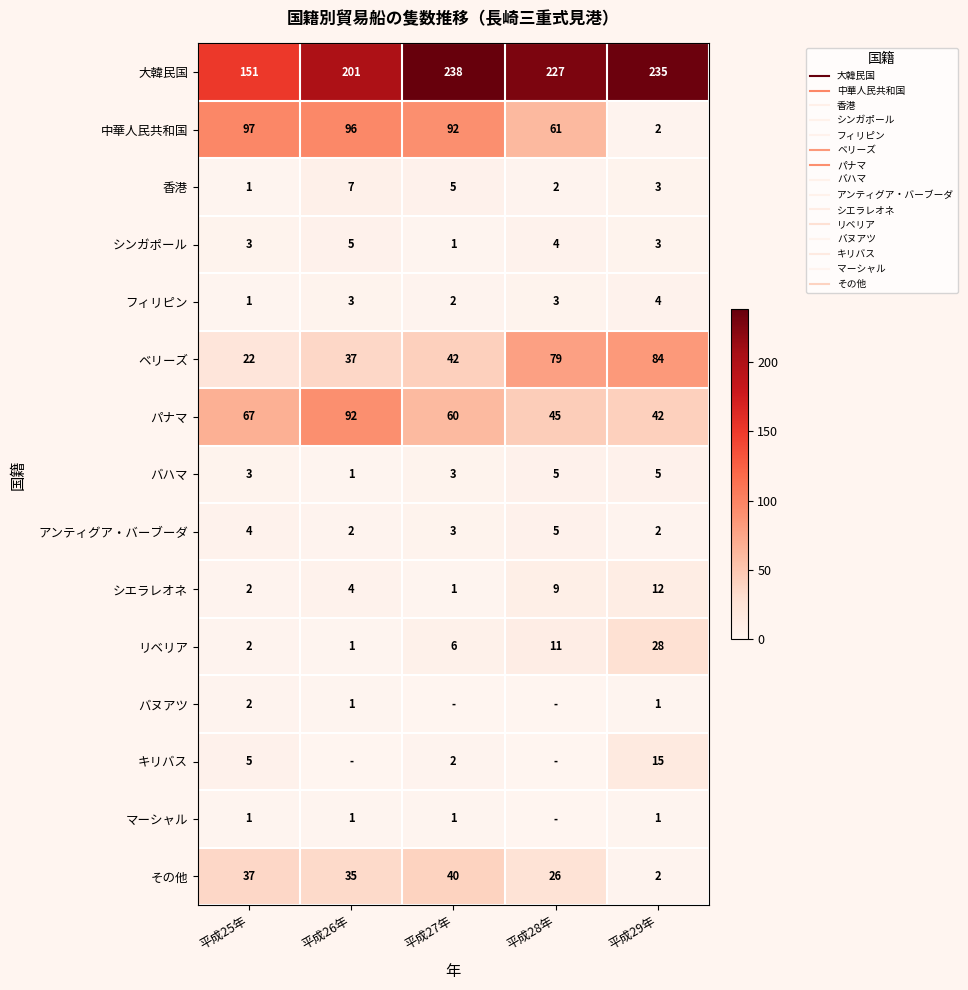

Which series changed the most between 平成27年 and 平成28年?

ベリーズ